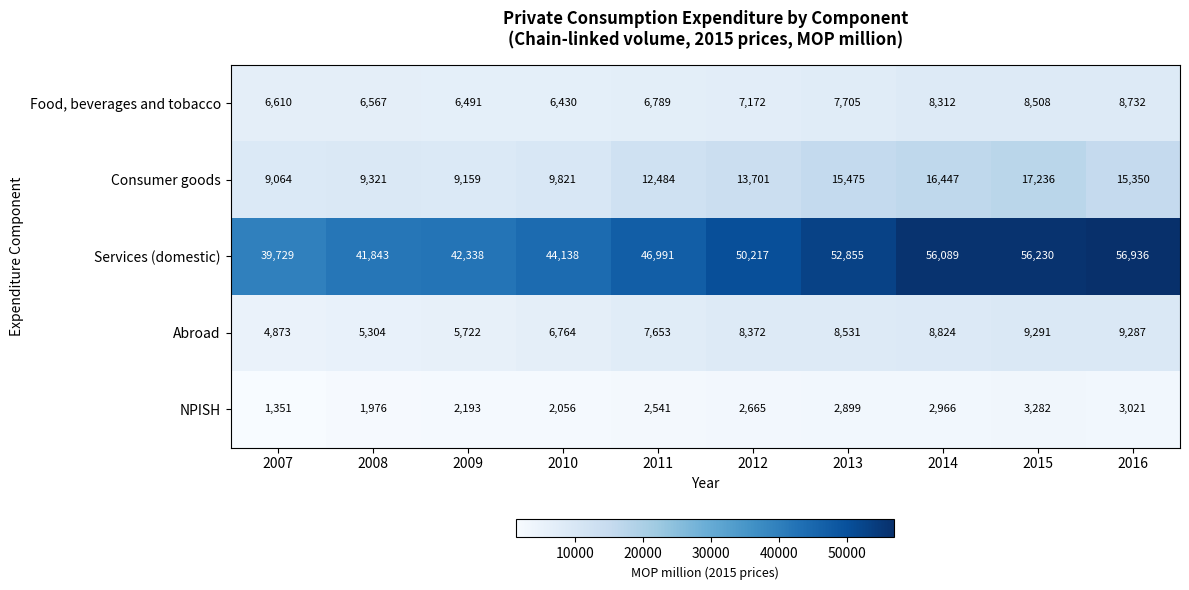

Is the value of Food, beverages and tobacco at 2008 greater than the value of Abroad at 2011?

No